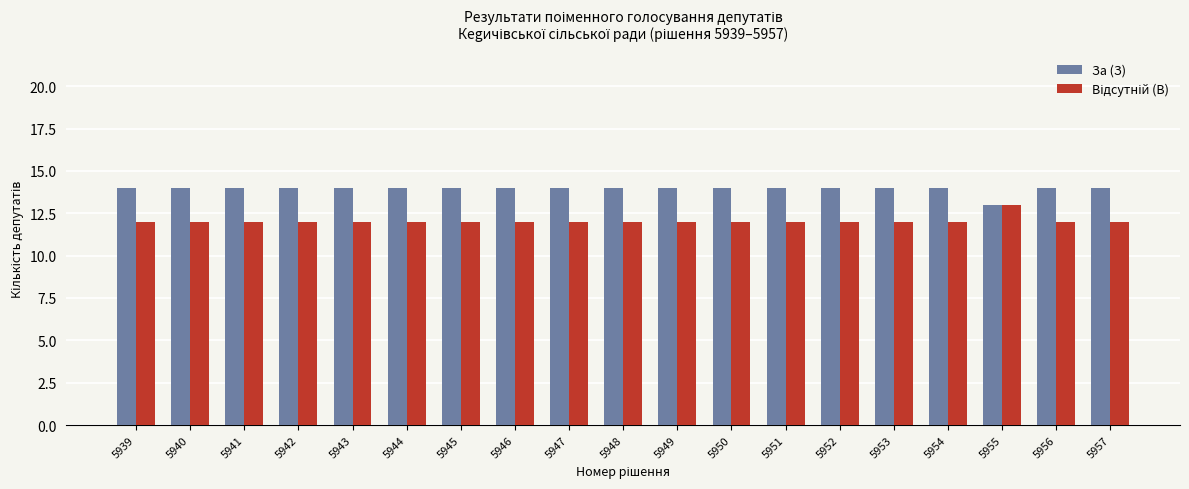

What is the sum of all За (З) values?

265